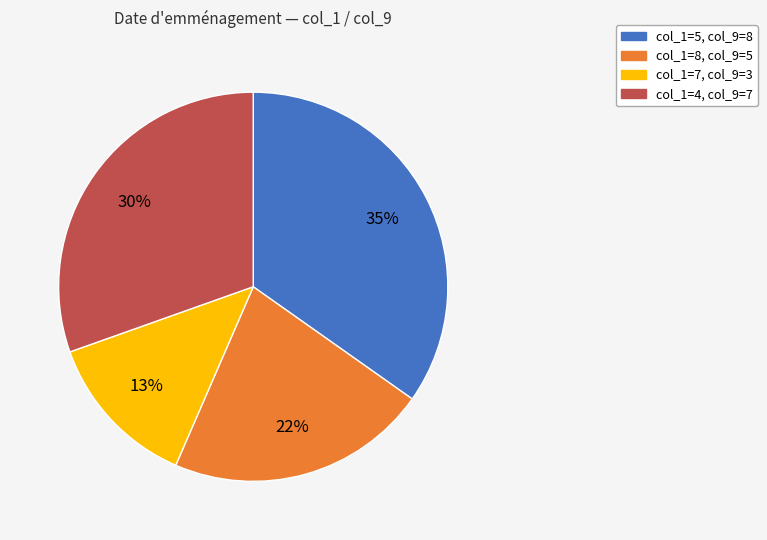

Is there any slice that represents more than half of the pie?

No